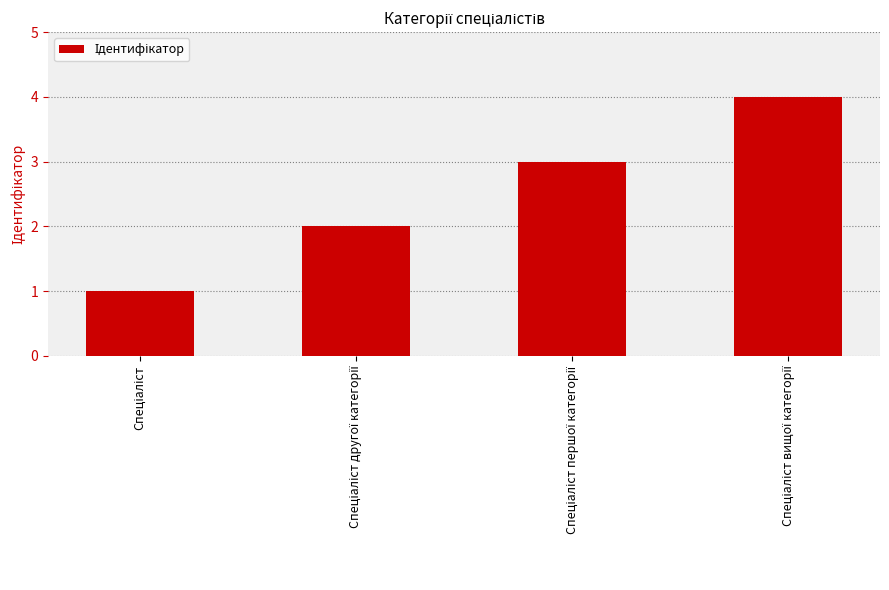

What is the maximum value shown in the chart?

4